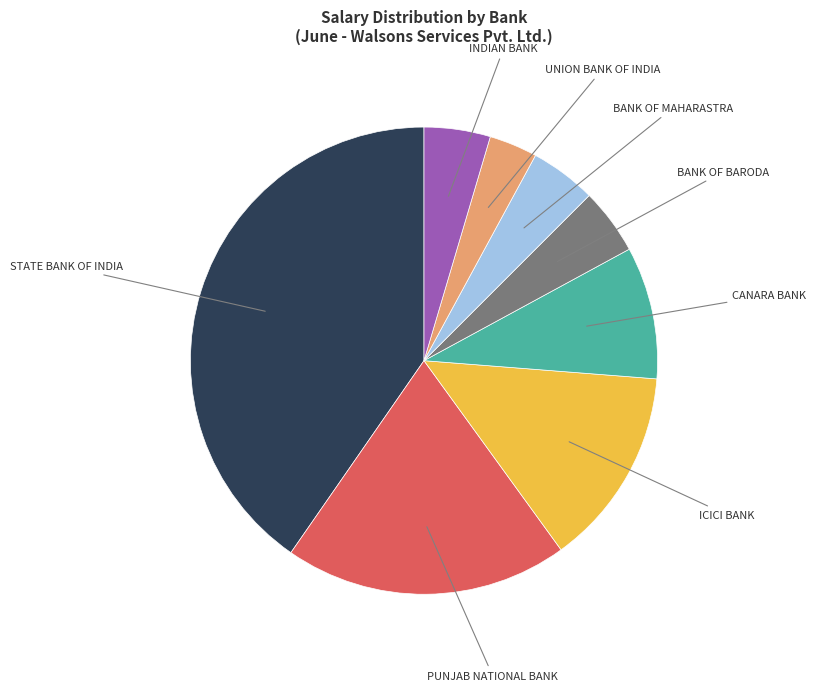

Is there any slice that represents more than half of the pie?

No